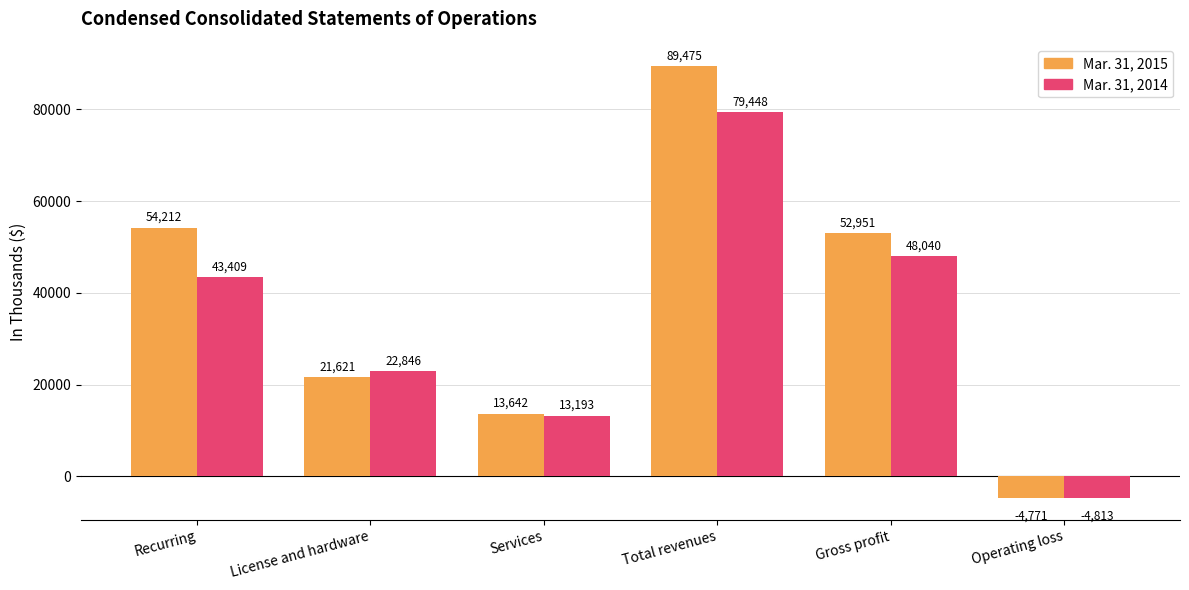

What is the maximum value for Mar. 31, 2014?

79448